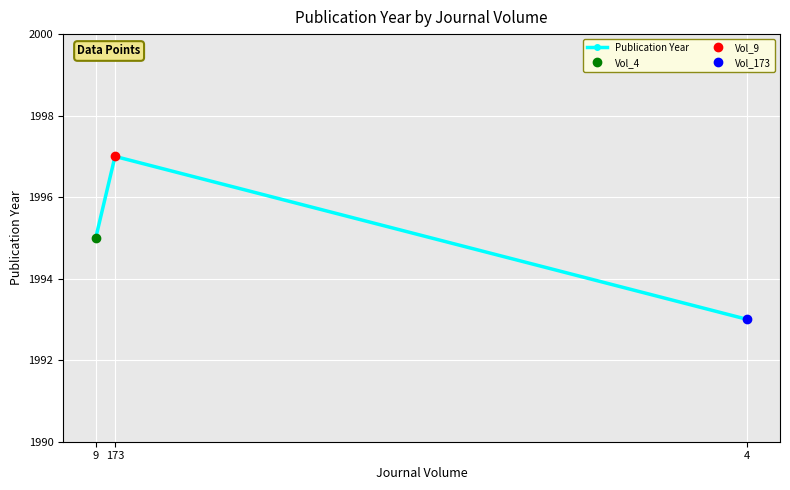

What is the difference between the maximum and minimum values?

4